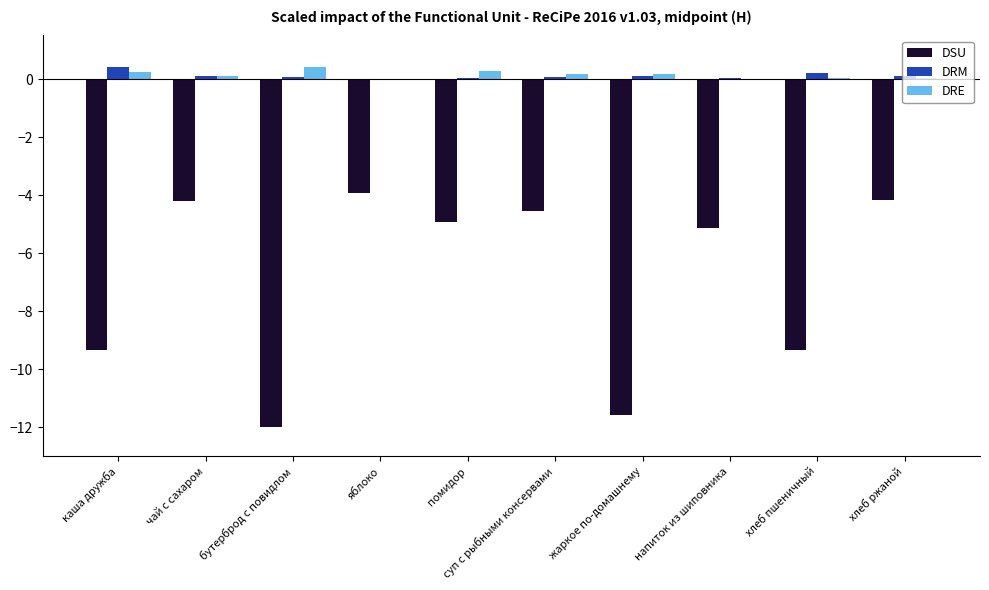

Are the bars horizontal?

No